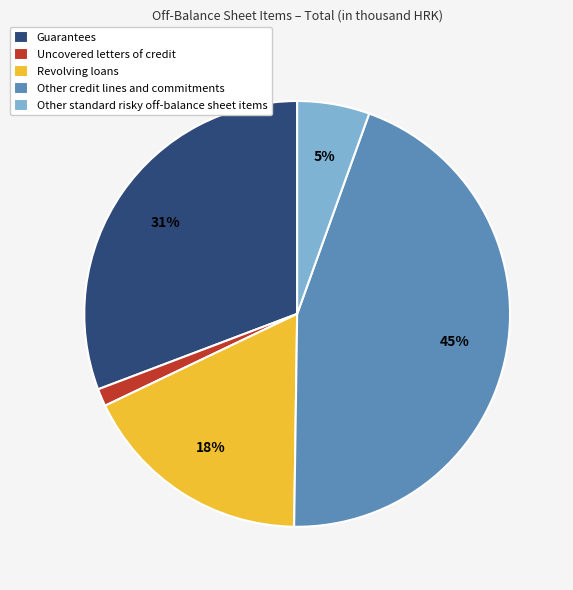

Rank the categories by value from highest to lowest.

Other credit lines and commitments, Guarantees, Revolving loans, Other standard risky off-balance sheet items, Uncovered letters of credit